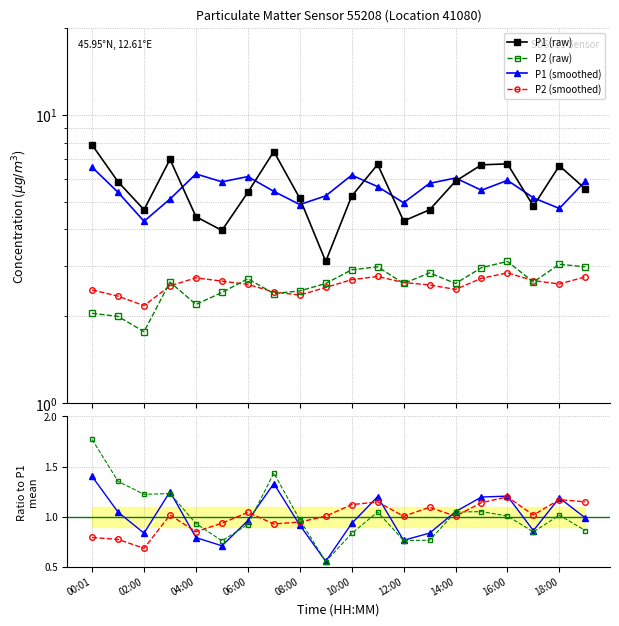

What is the value of the P2 point at the 20th from the left?

3.0